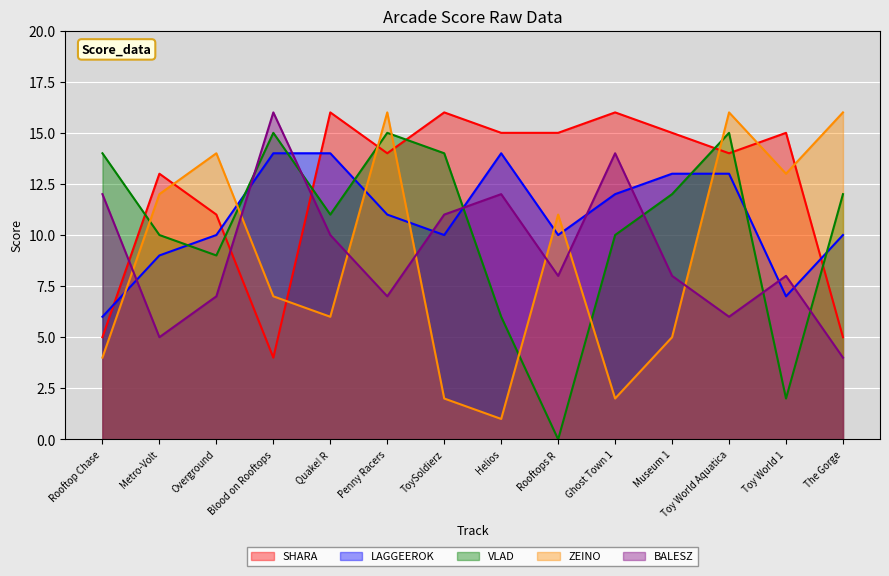

What is the difference between the VLAD values at Helios and Rooftop Chase?

8